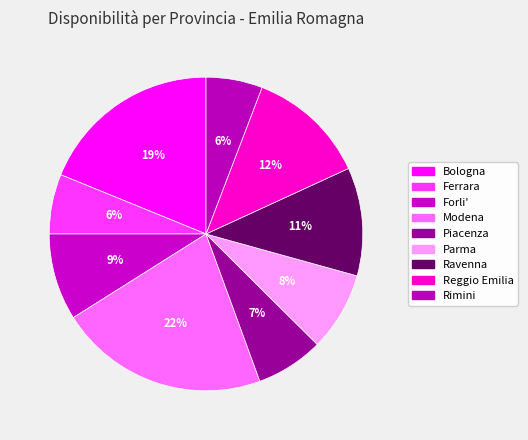

How many segments does this pie chart have?

9